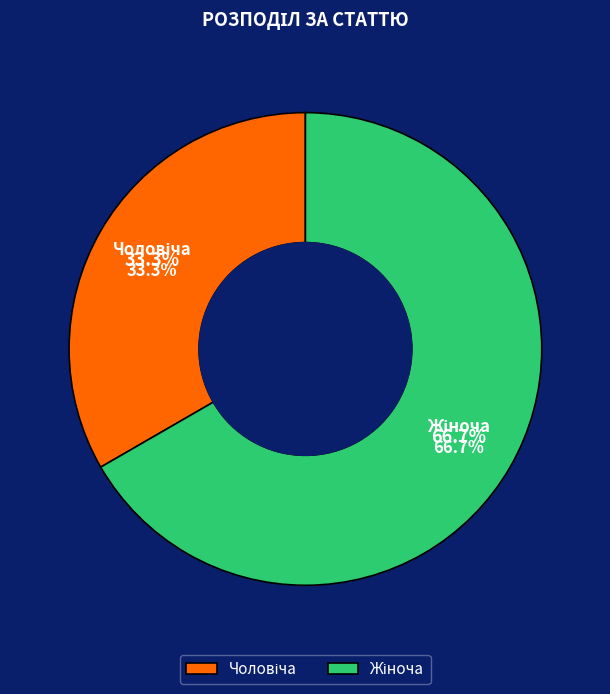

To the nearest percent, what is the difference between the Чоловіча and Жіноча slice percentages?

33%